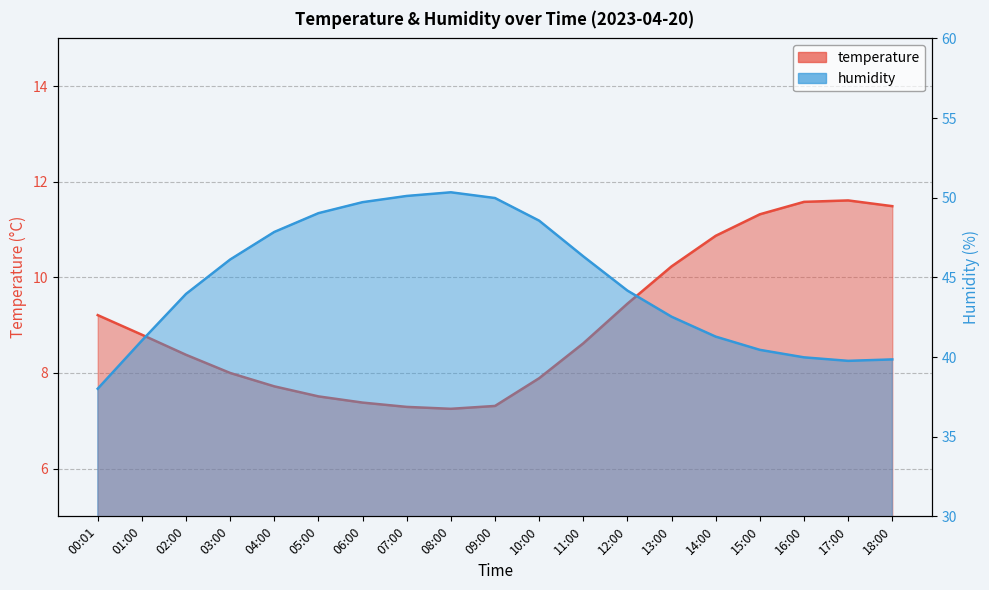

What is the average value of the temperature series?

9.0